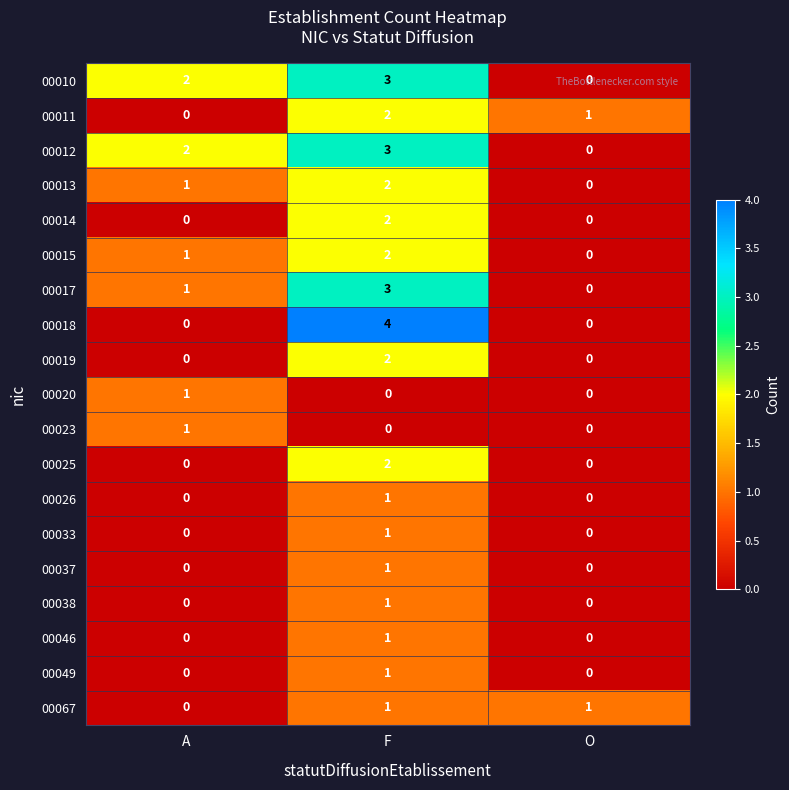

Which series has the largest range (max minus min)?

00018